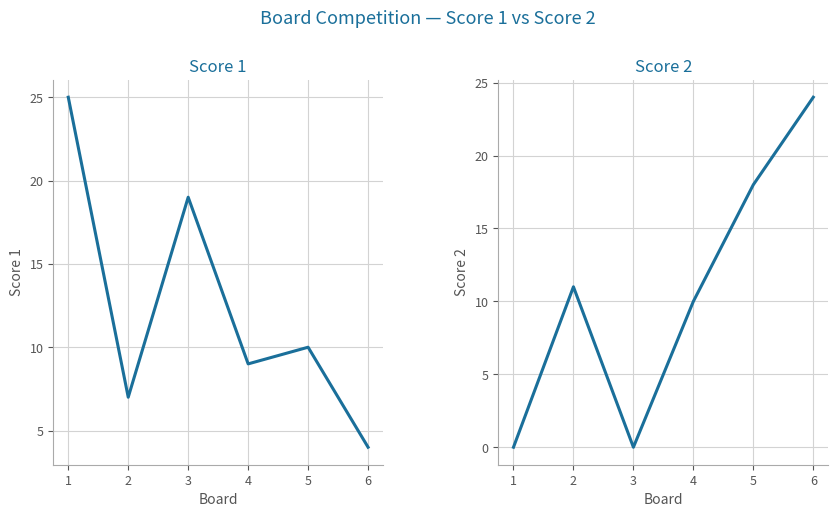

What are all the series names shown in the legend?

Score 1, Score 2